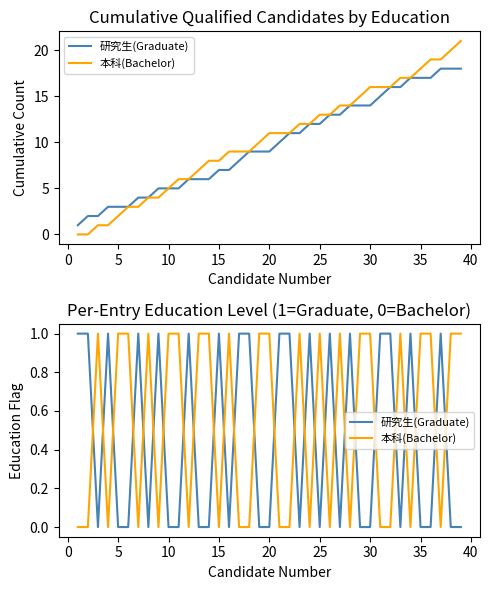

Reading right to left, what are all the values shown in this chart?

研究生(Graduate): 0	0	1	0	0	1	0	1	1	0	0	1	0	1	0	1	0	1	1	0	0	1	1	0	1	0	0	1	0	0	1	0	1	0	0	1	0	1	1
本科(Bachelor): 1	1	0	1	1	0	1	0	0	1	1	0	1	0	1	0	1	0	0	1	1	0	0	1	0	1	1	0	1	1	0	1	0	1	1	0	1	0	0